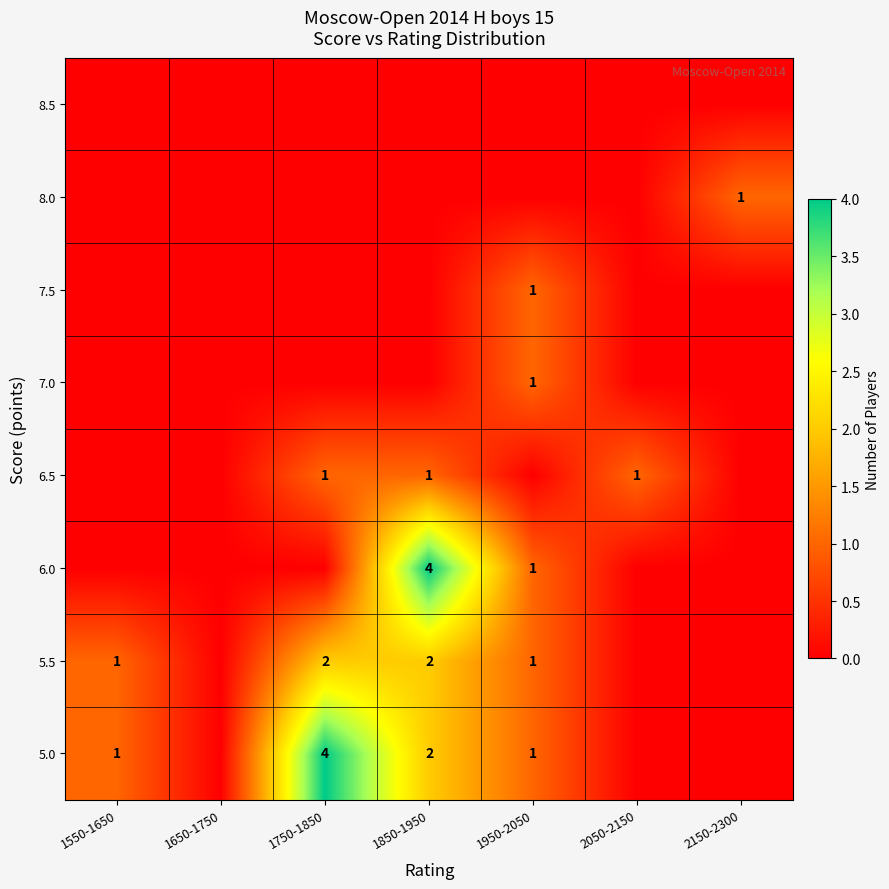

The value of 5.0 at 1550-1650 is 1. True or false?

True